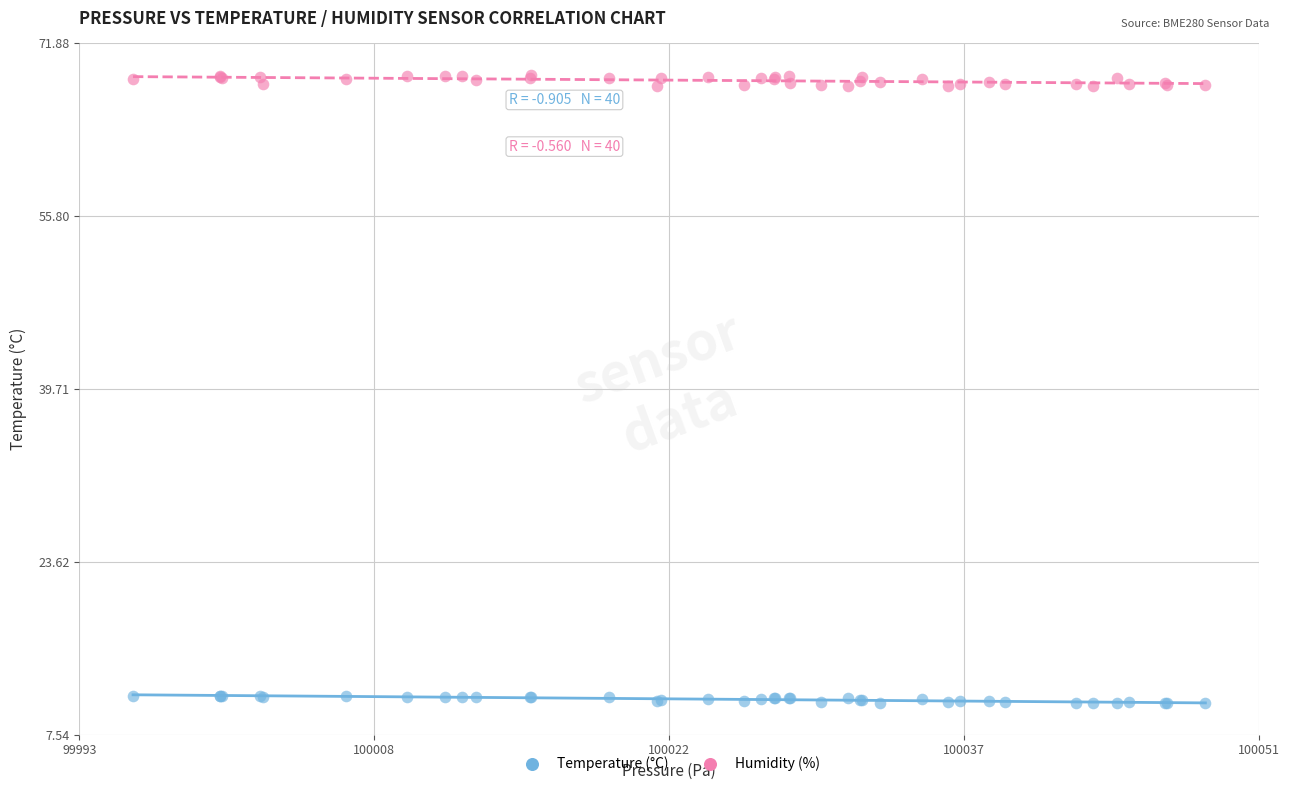

Which series reaches the maximum Y coordinate?

Humidity (%)